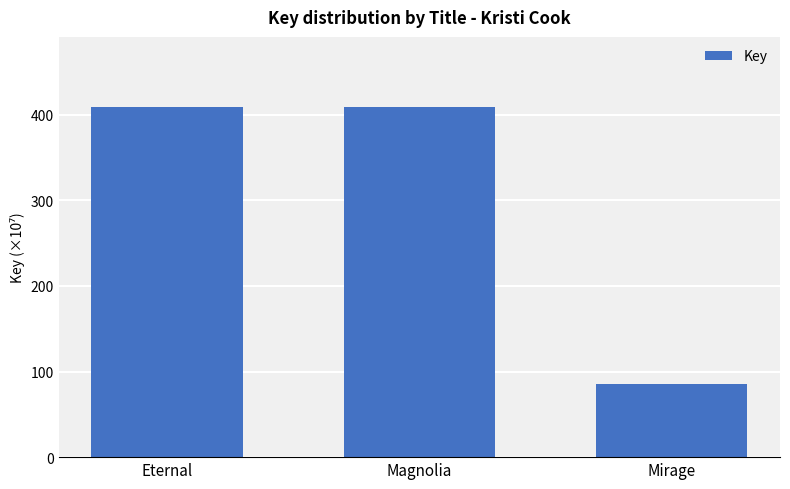

Rank the categories by value from highest to lowest.

Magnolia, Eternal, Mirage